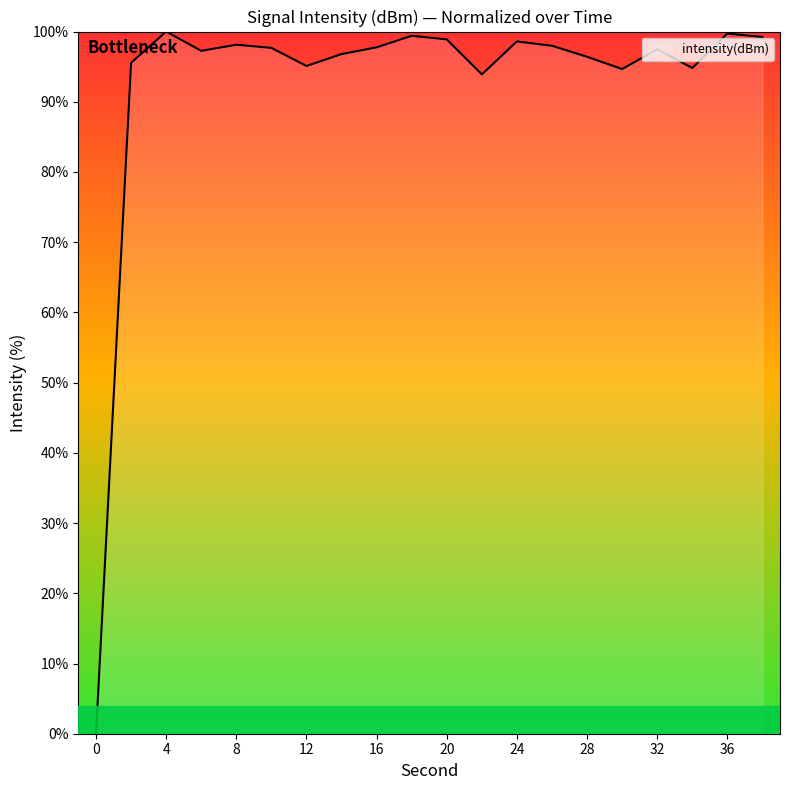

What is the maximum value shown in the chart?

100.0